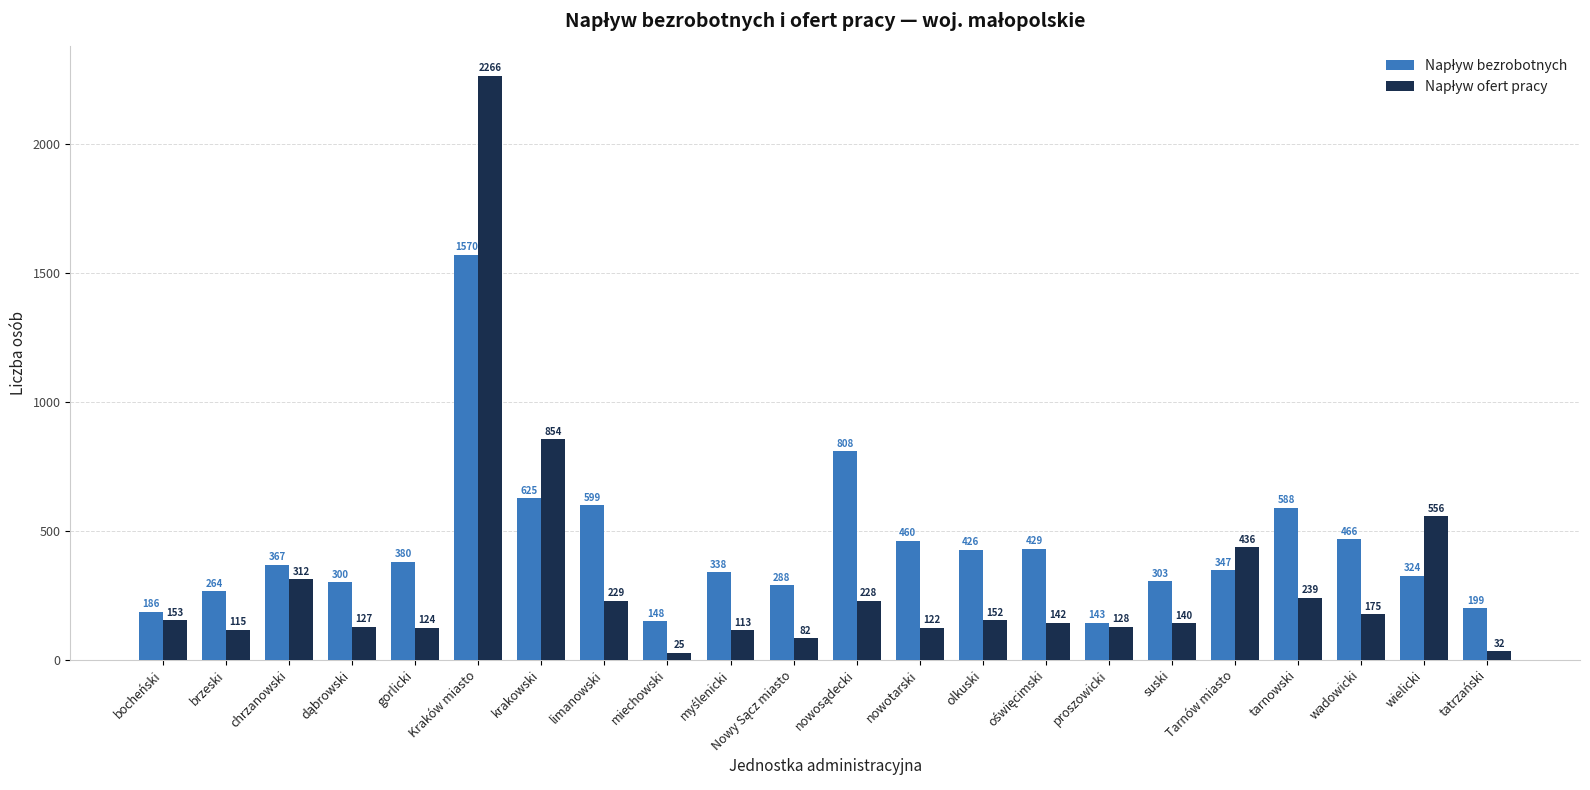

What is the difference between the highest and lowest values at tatrzański?

167